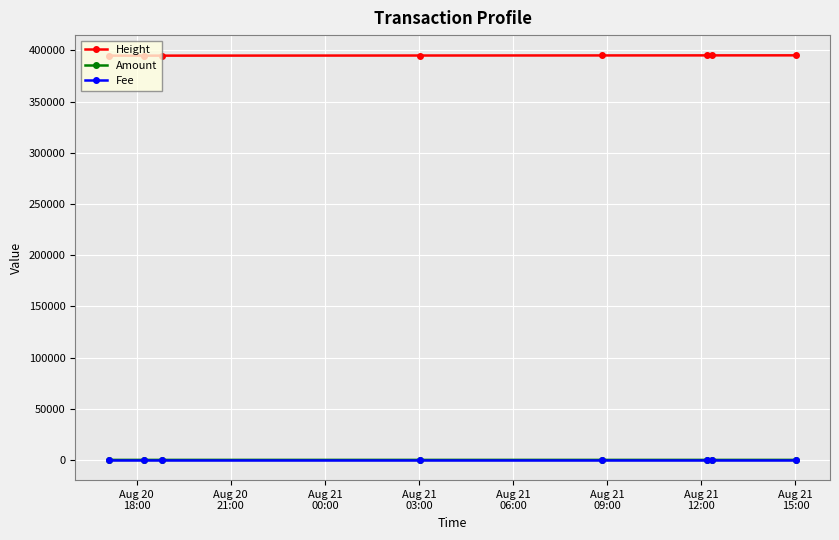

Which series has the largest total across all categories?

Height